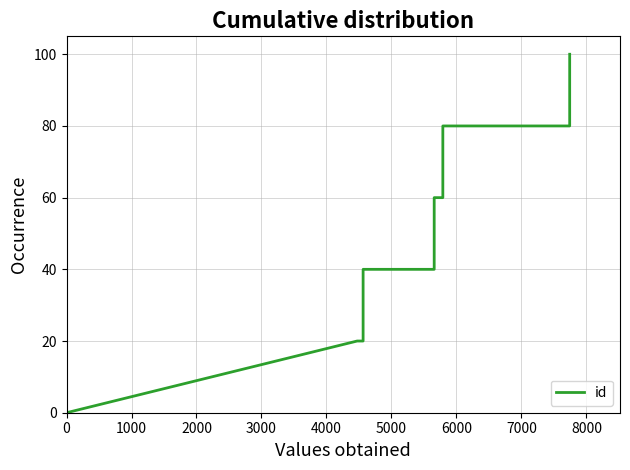

What is the difference between the maximum and minimum values?

100